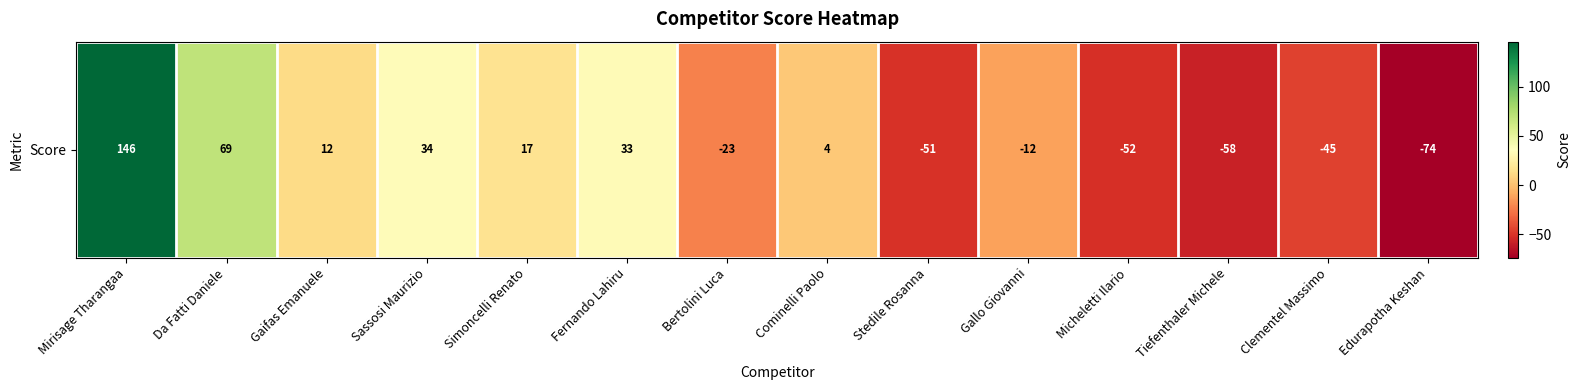

What is the greatest value displayed?

146